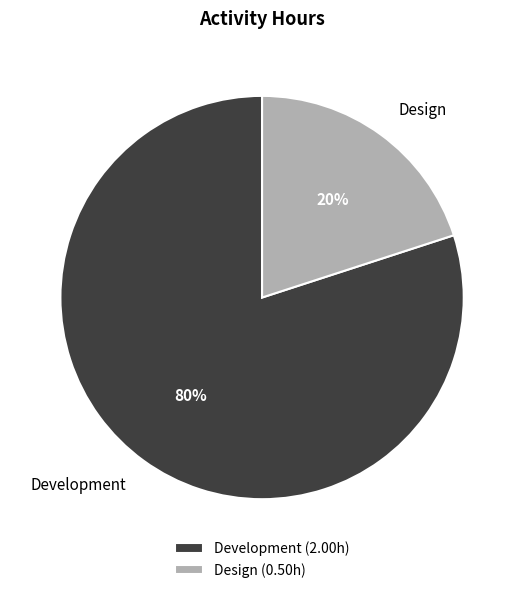

Between Design and Development, which is larger?

Development